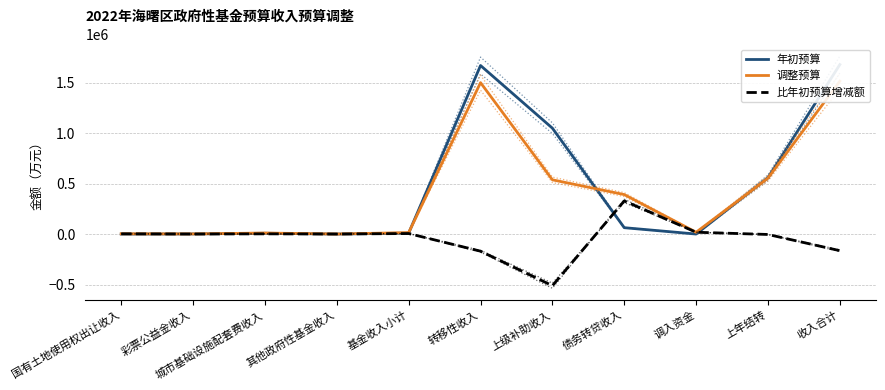

At which label is 比年初预算增减额 closest to -91750?

收入合计